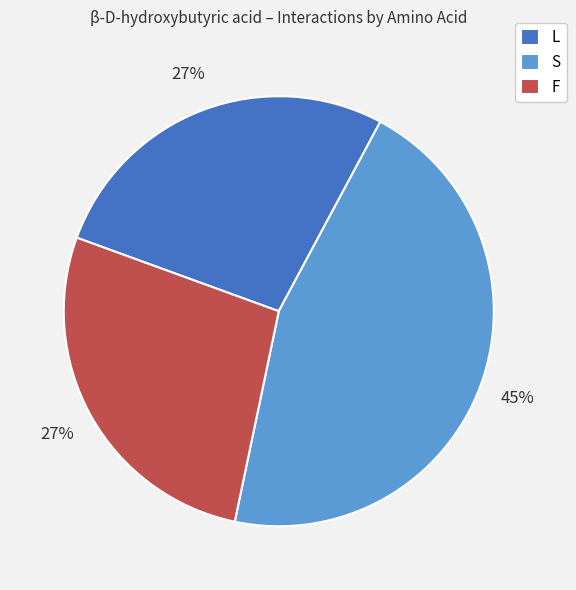

Which slice is the largest?

S